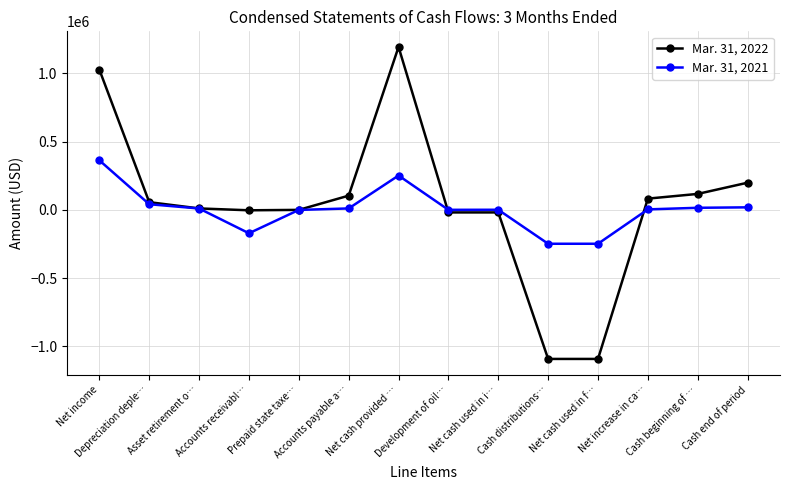

What is the difference between the highest and lowest values at Depreciation deple…?

15062